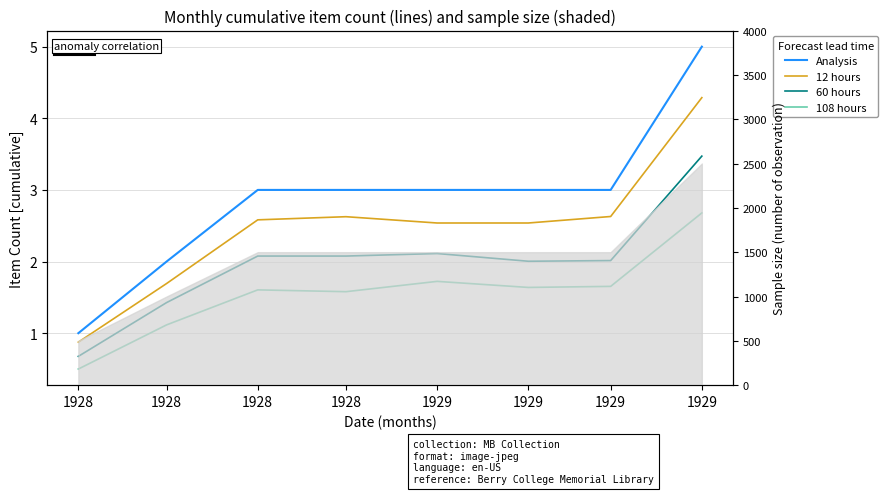

At which label is Analysis closest to 3?

1928